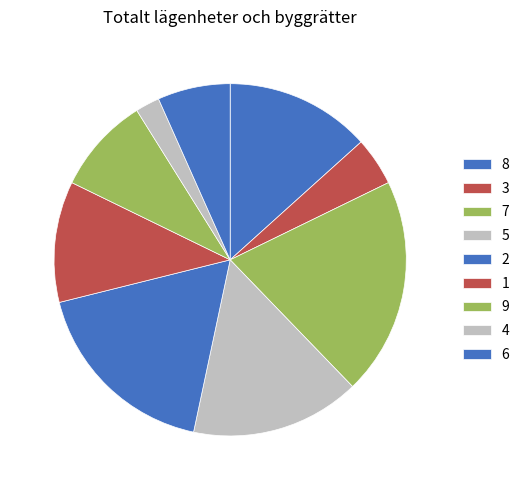

What percentage do 7 and 1 together represent?

31.1%